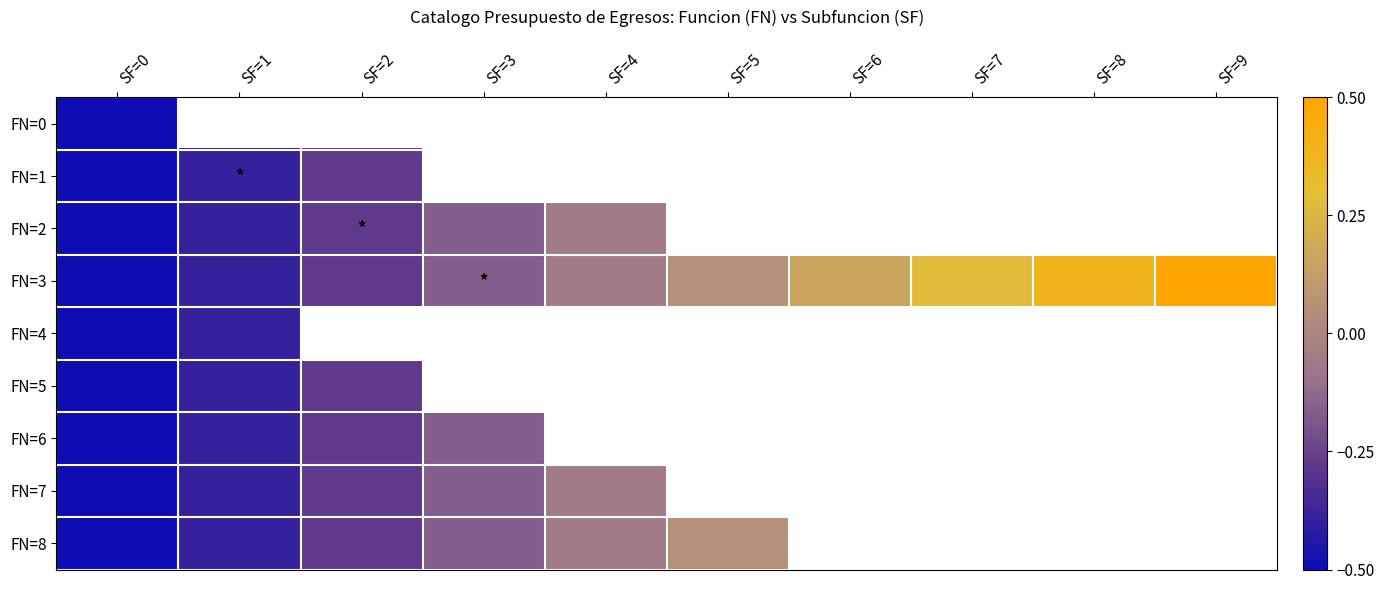

What is the maximum value shown in the chart?

0.5